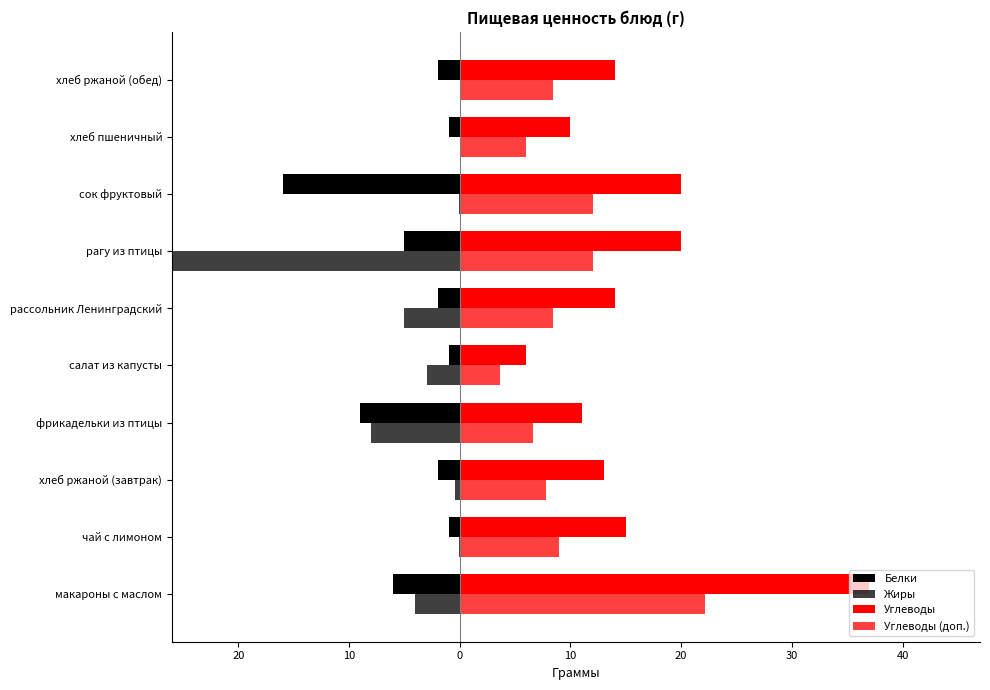

Rank the series at сок фруктовый from lowest to highest value.

Белки, Жиры, Углеводы (доп.), Углеводы